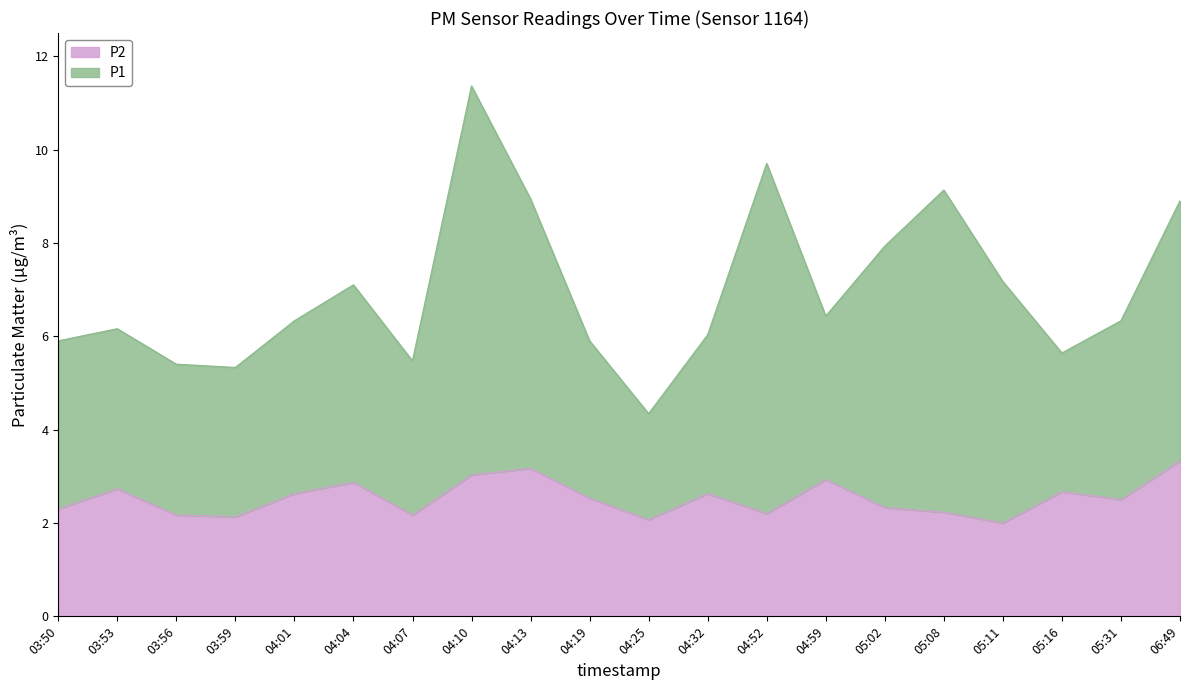

What is the average value?

2.5